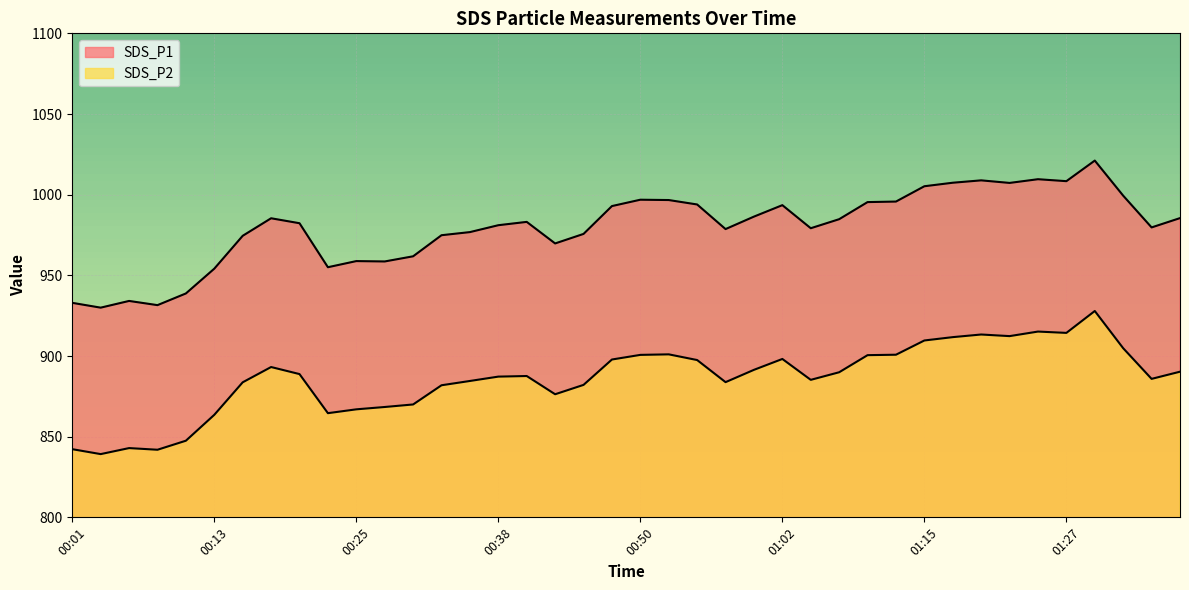

What position from the left is 00:21?

9